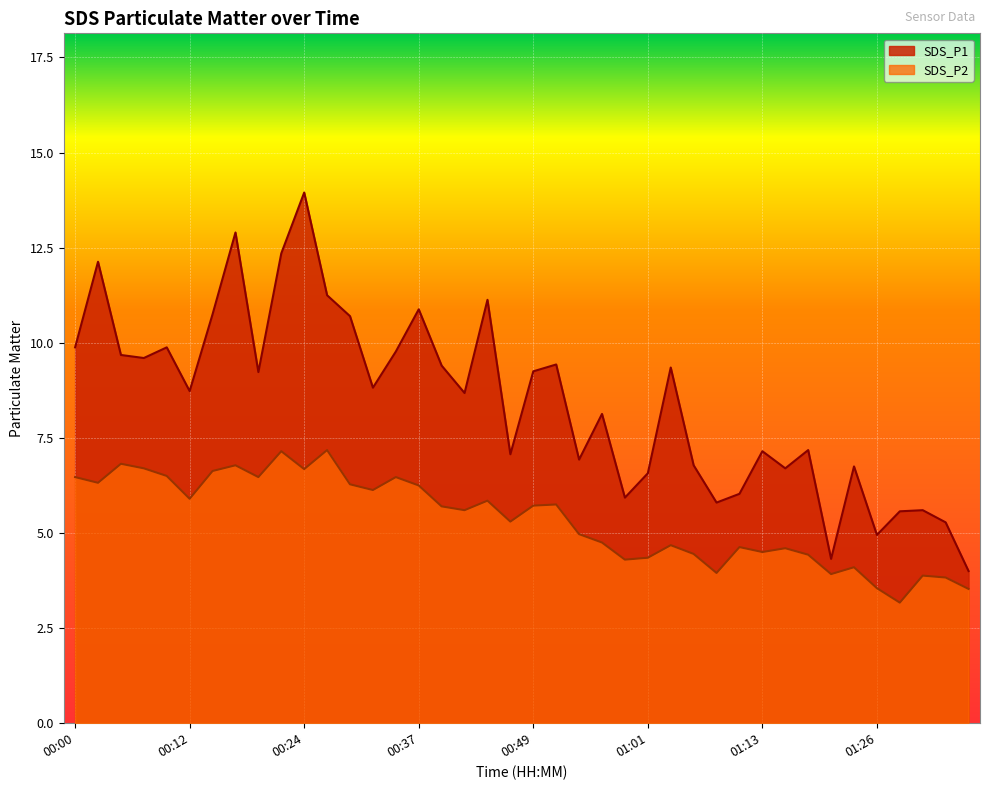

At which category does SDS_P1 reach its first local peak?

00:02